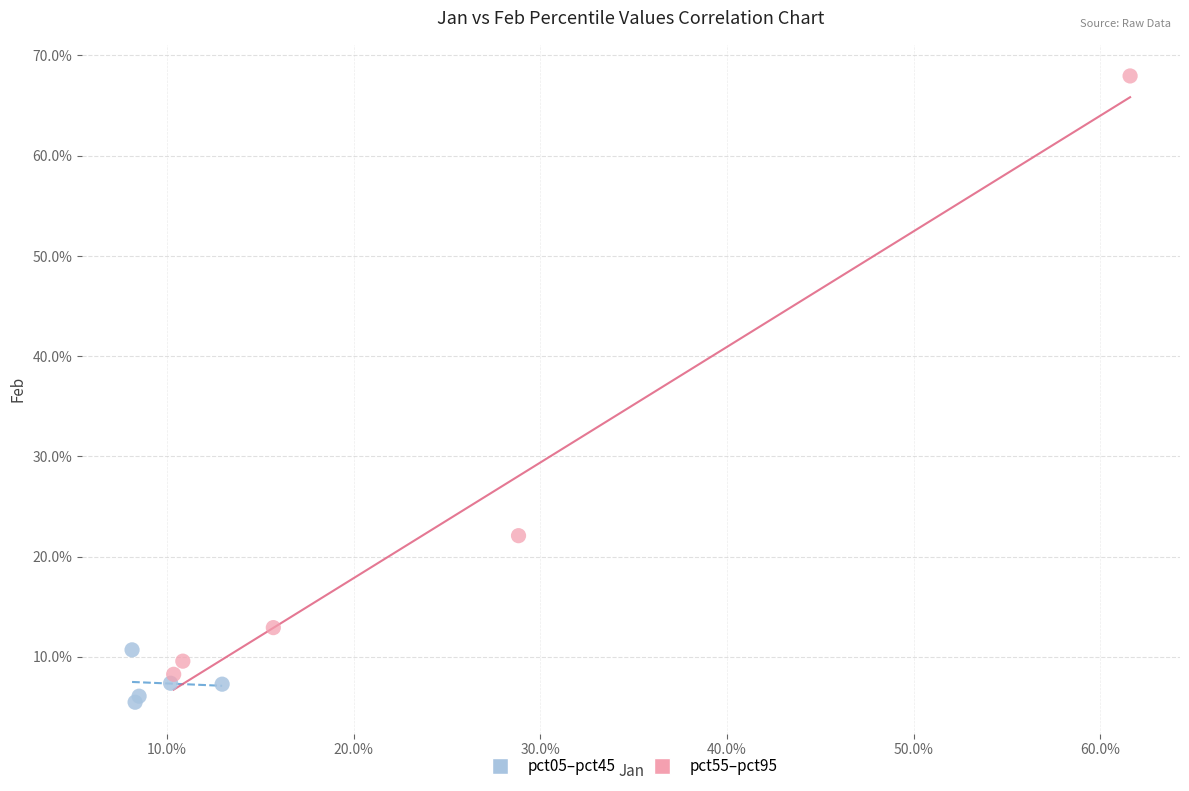

What are all the series names shown in the legend?

pct05–pct45, pct55–pct95